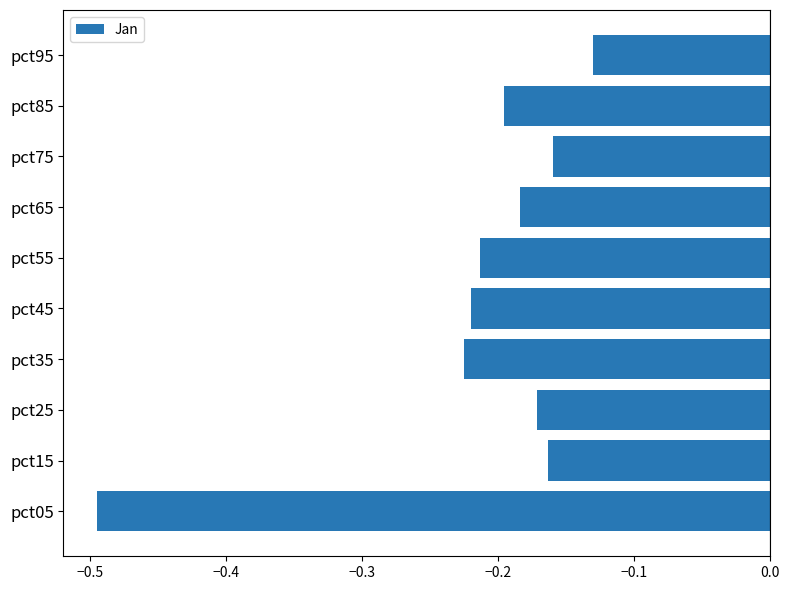

How many bars are there in total?

10